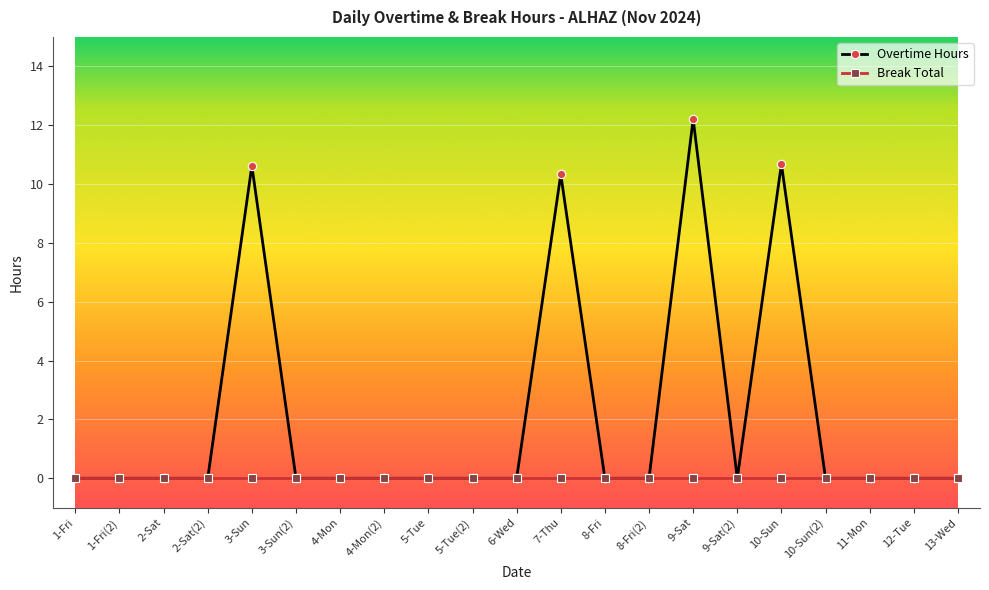

Rank the series by their maximum value, from lowest to highest.

Break Total, Overtime Hours